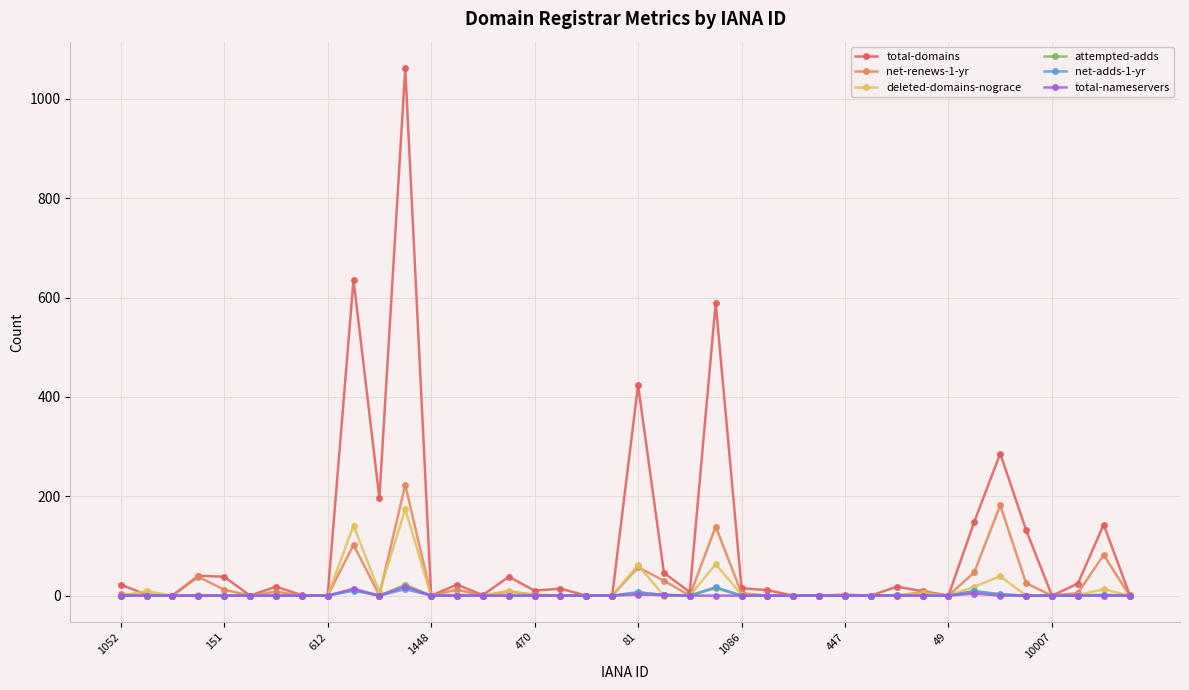

True or false: deleted-domains-nograce has more than 0 interior local peaks.

True